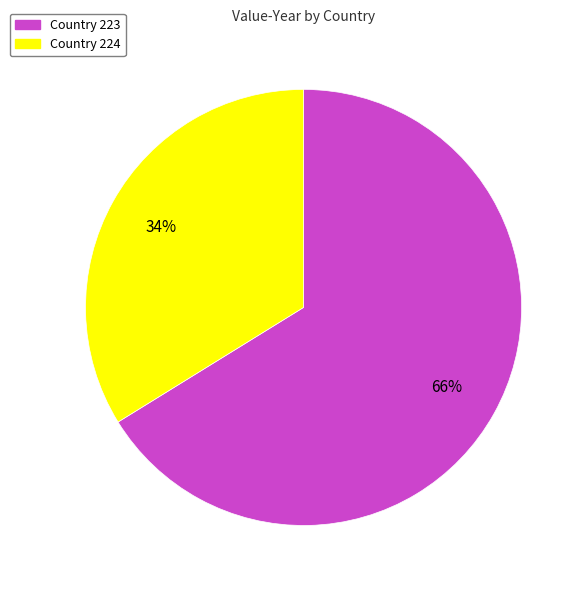

Is there any slice that represents more than half of the pie?

Yes